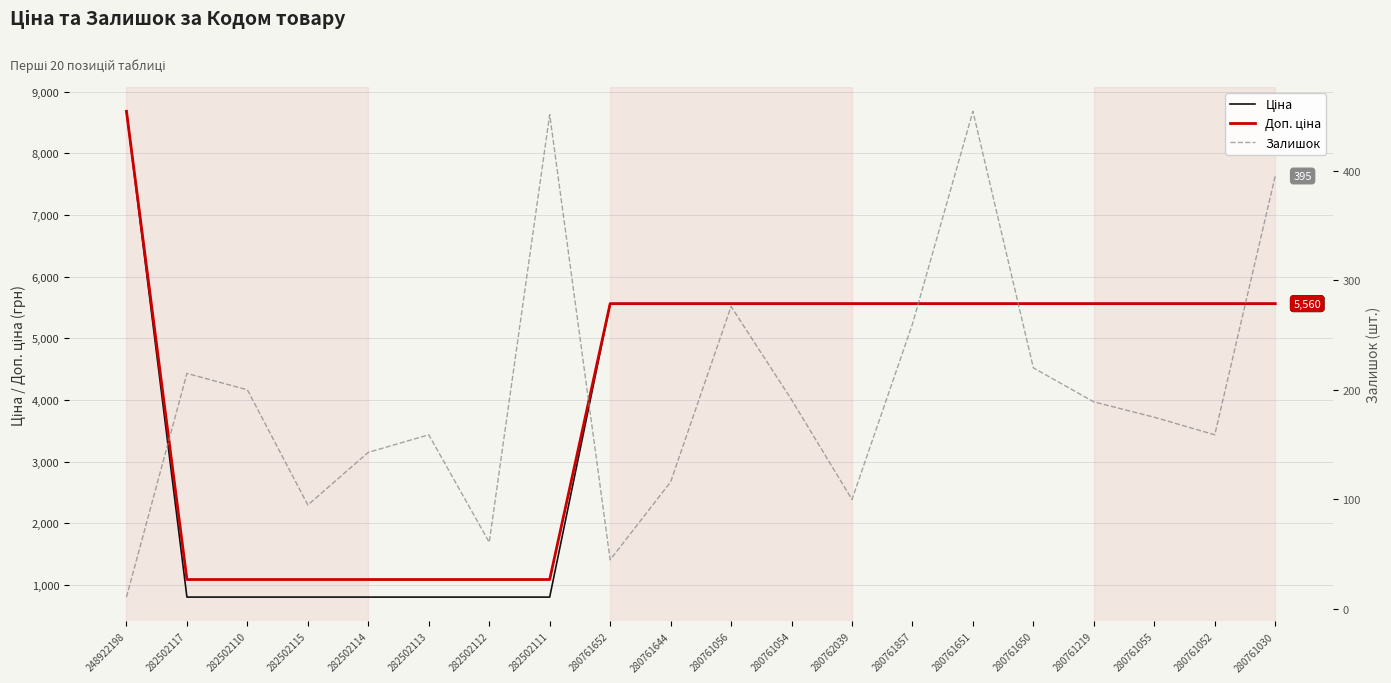

True or false: Залишок and Ціна cross at least once.

False